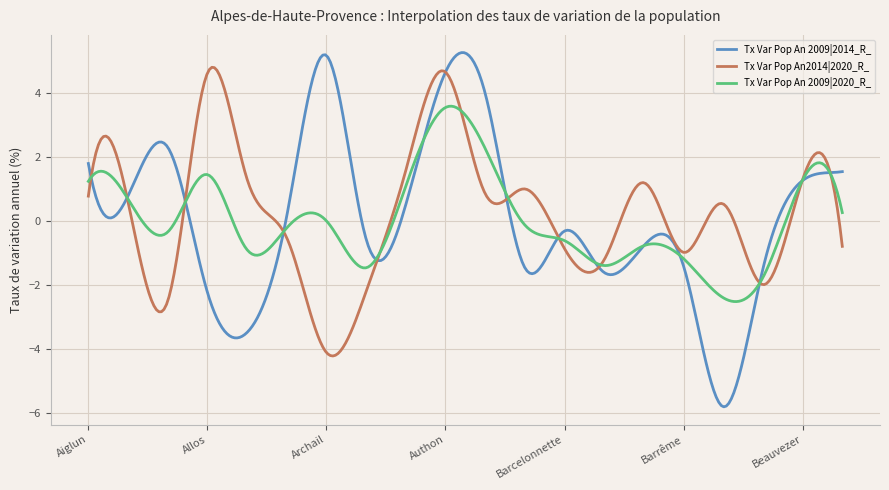

Which series has the largest range (max minus min)?

Tx Var Pop An 2009|2014_R_